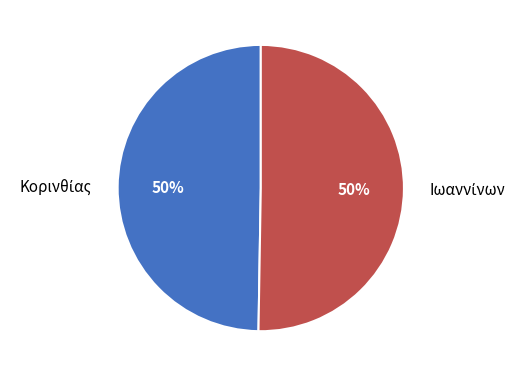

To the nearest percent, what is the average slice percentage?

50%